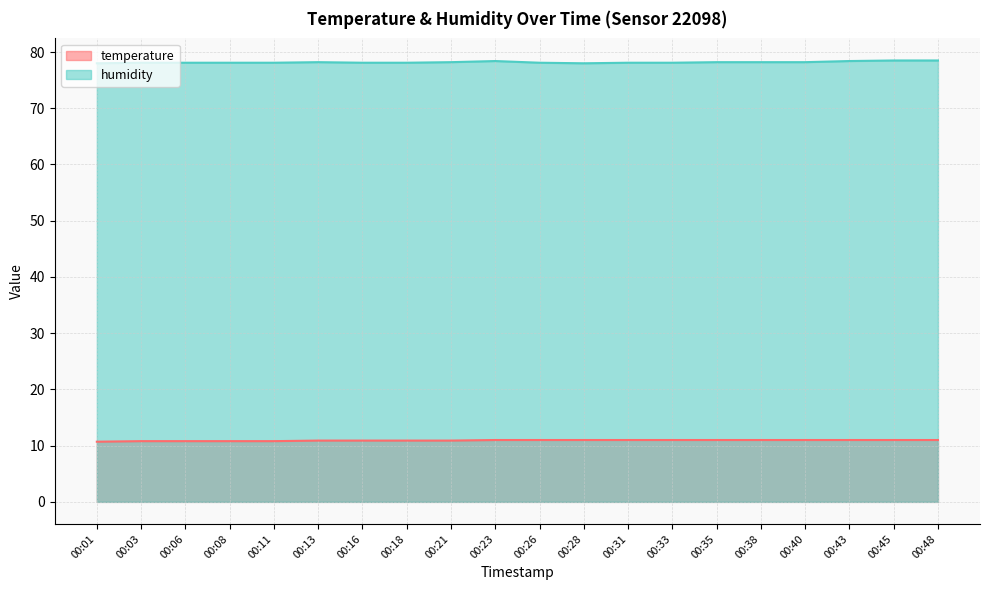

At which category is the sum across all series the highest?

00:45